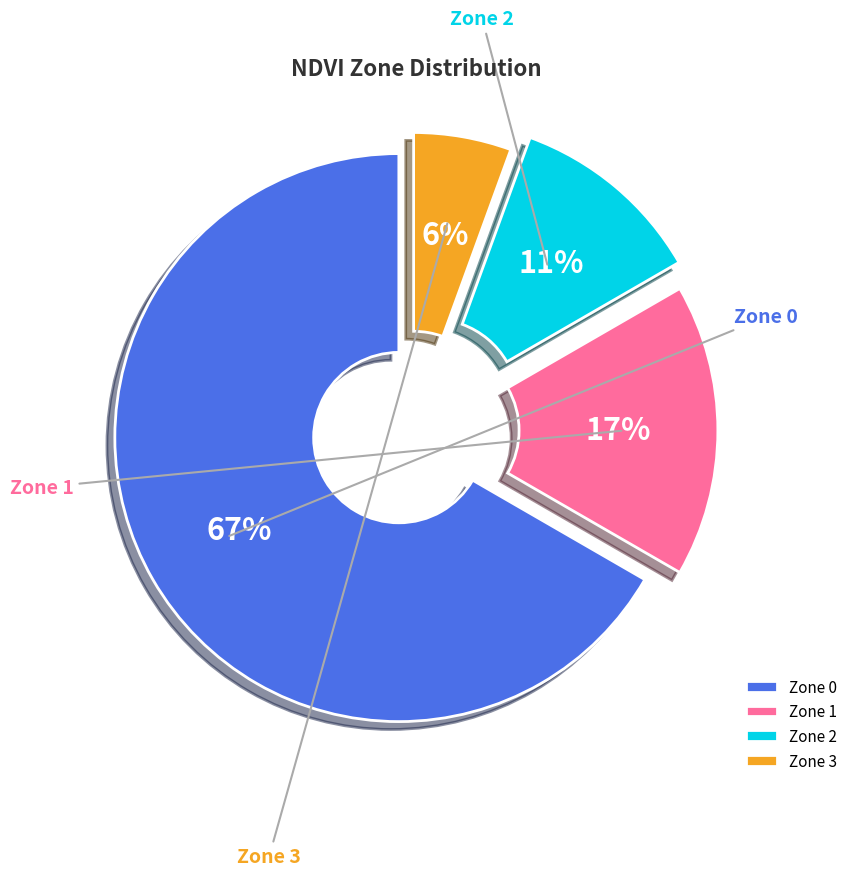

Count the number of slices in the pie.

4